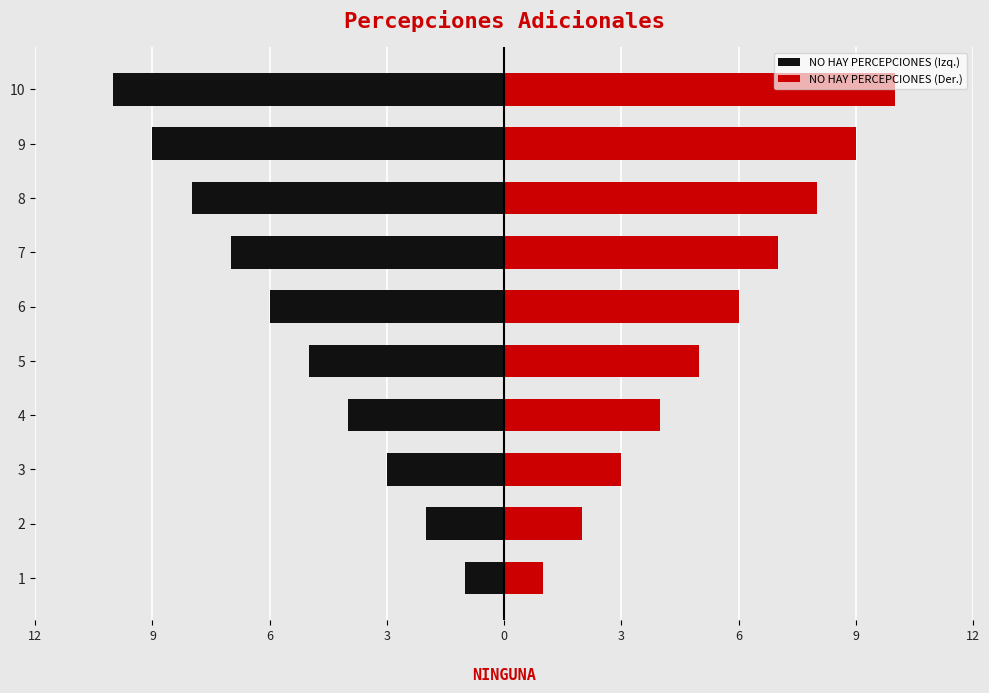

Reading left to right, extract all data points from this chart.

NO HAY PERCEPCIONES (Izq.): -1	-2	-3	-4	-5	-6	-7	-8	-9	-10
NO HAY PERCEPCIONES (Der.): 1	2	3	4	5	6	7	8	9	10